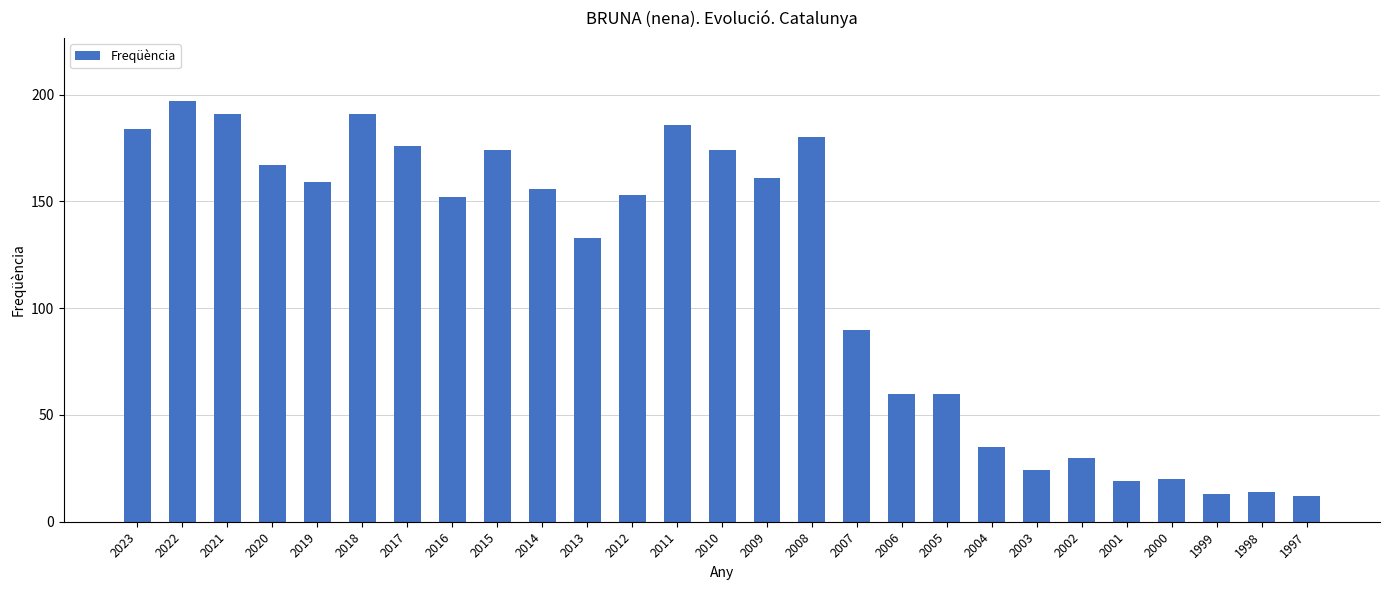

How many data points does each series have?

27